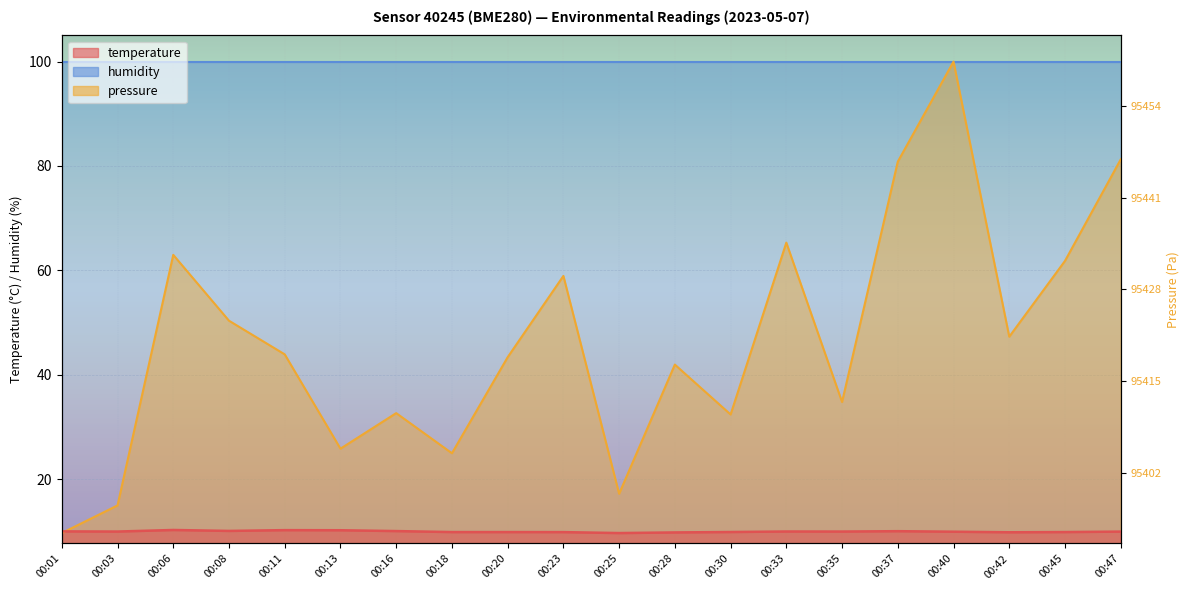

At which category is the sum across all series the highest?

00:40